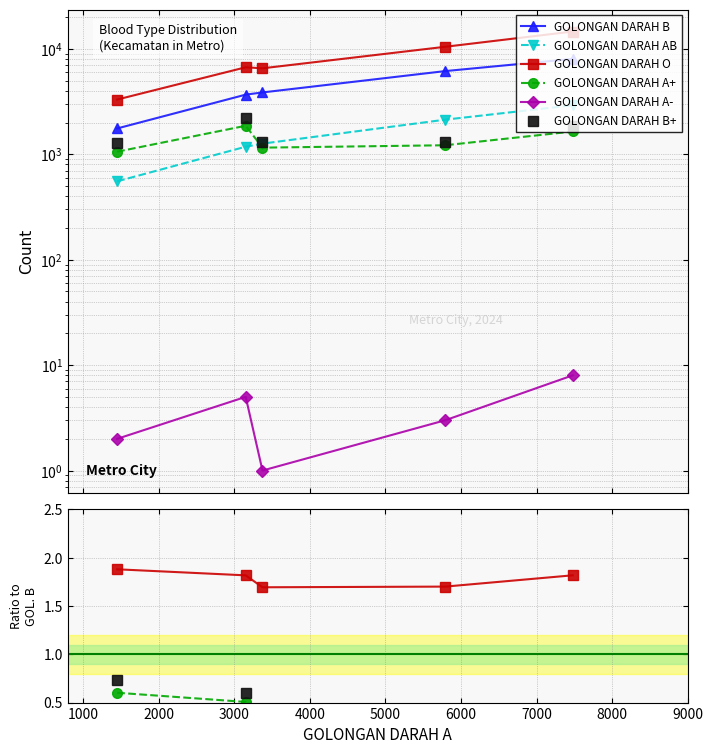

How many distinct data groups are displayed?

6